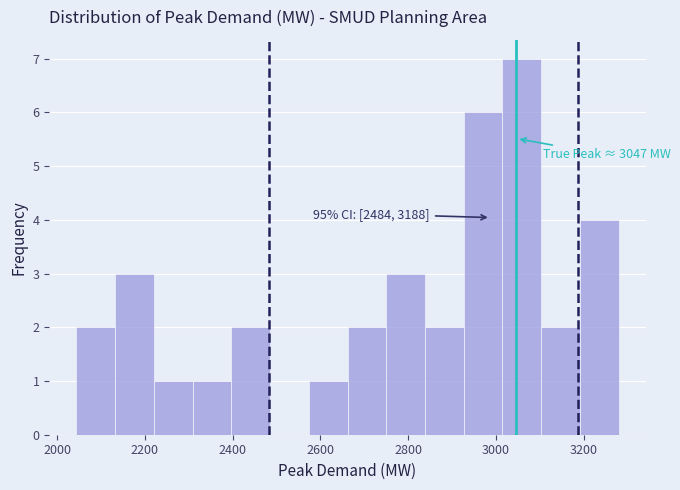

Over which range of the x-axis is the bar tallest?

3020 to 3100